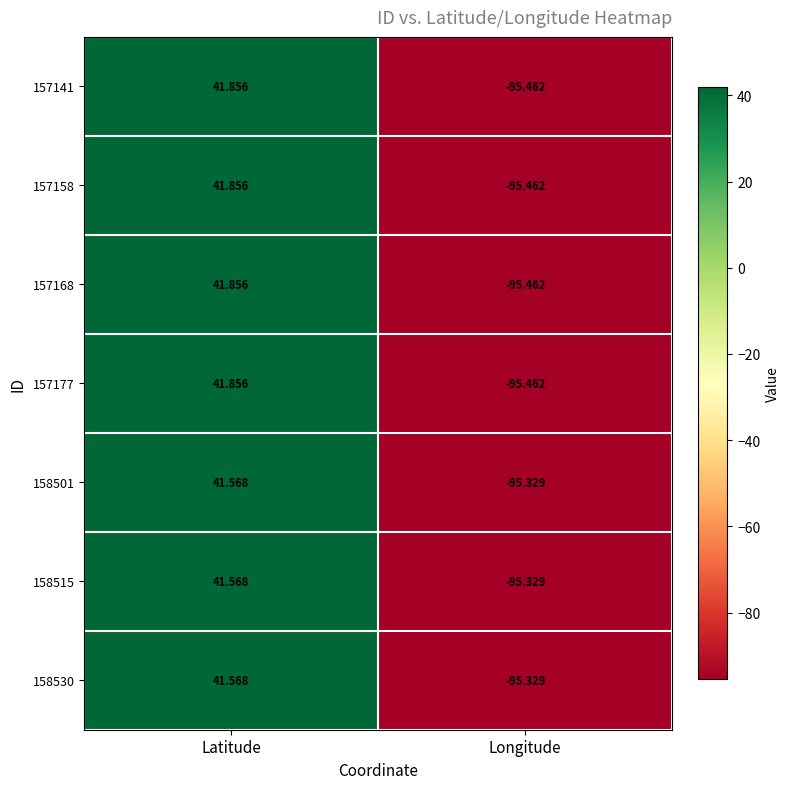

At which category is the sum across all series the highest?

Latitude